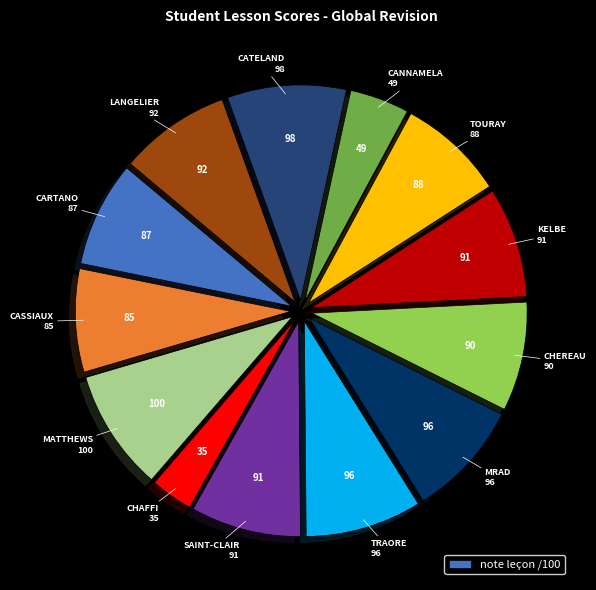

Is there a majority slice in this chart?

No